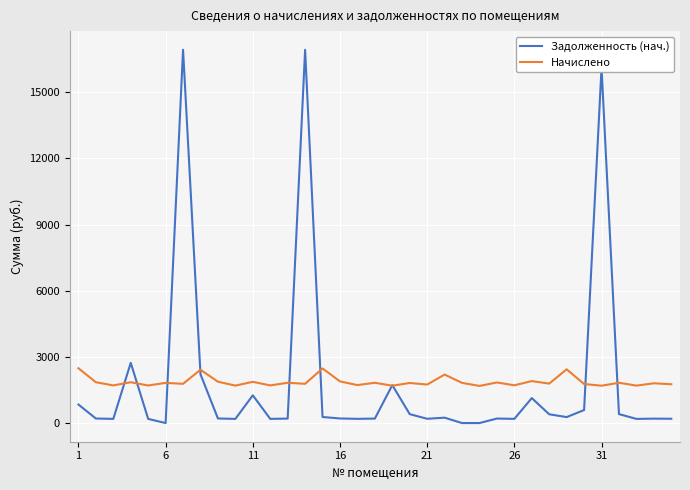

What are all the series names shown in the legend?

Задолженность (нач.), Начислено